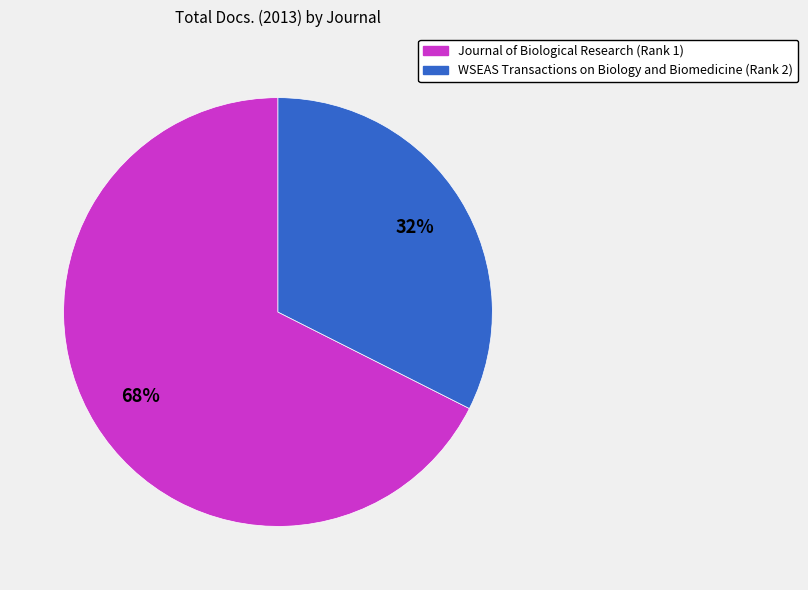

The Journal of Biological Research (Rank 1) slice represents 83% of the pie. True or false?

False